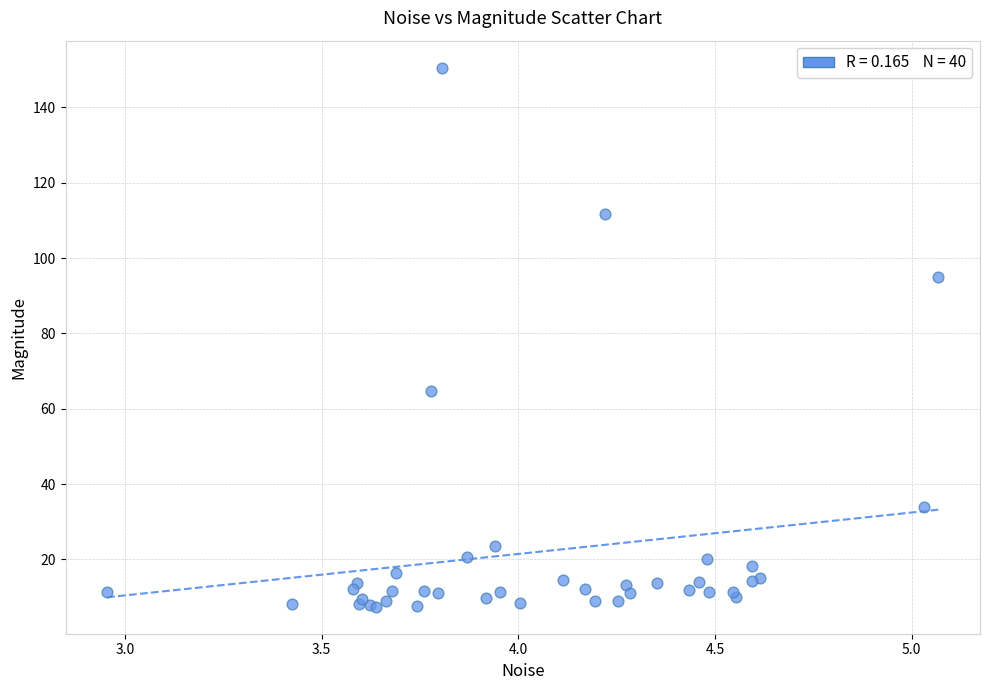

What Y value in the scatter plot is closest to 78?

64.6